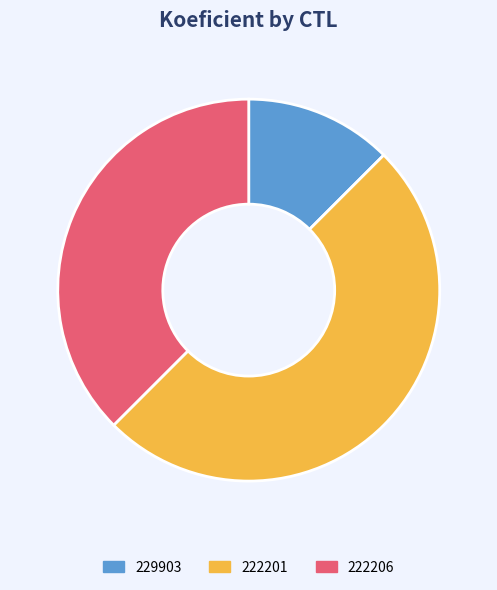

Rank the categories by value from lowest to highest.

229903, 222206, 222201